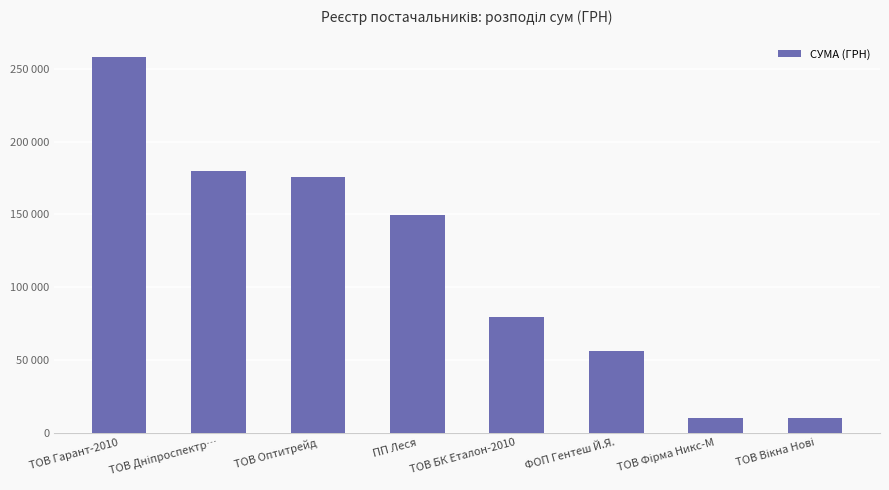

Does the chart contain any negative values?

No